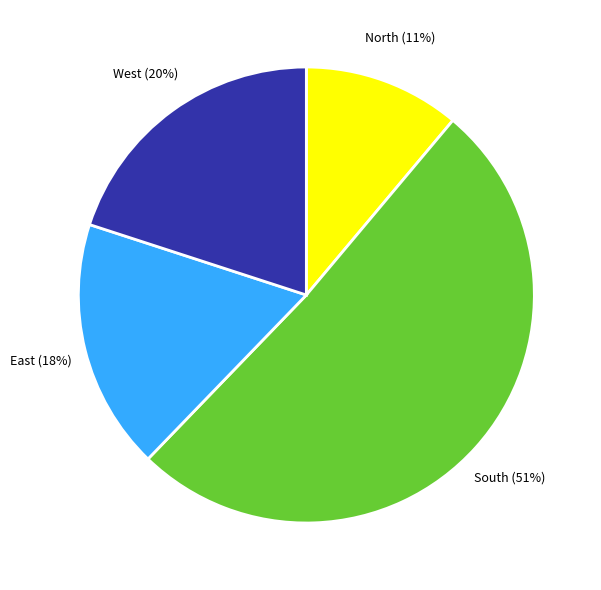

How many segments does this pie chart have?

4